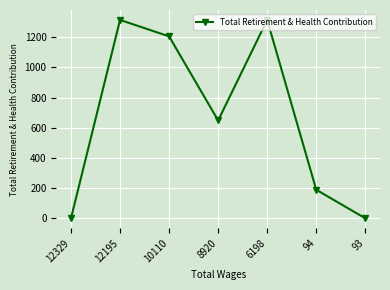

True or false: the data shows 0 at 12329.

True